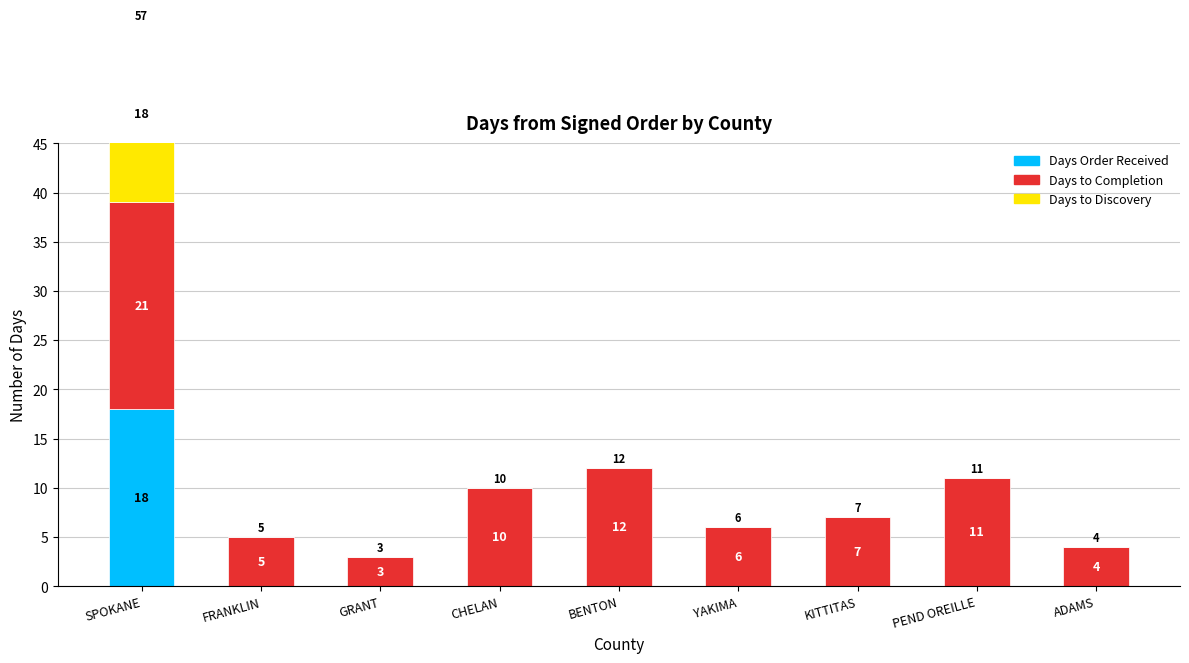

Reading left to right, transcribe all the data shown in this chart.

Days Order Received: SPOKANE=18	FRANKLIN=0	GRANT=0	CHELAN=0	BENTON=0	YAKIMA=0	KITTITAS=0	PEND OREILLE=0	ADAMS=0
Days to Completion: SPOKANE=21	FRANKLIN=5	GRANT=3	CHELAN=10	BENTON=12	YAKIMA=6	KITTITAS=7	PEND OREILLE=11	ADAMS=4
Days to Discovery: SPOKANE=18	FRANKLIN=0	GRANT=0	CHELAN=0	BENTON=0	YAKIMA=0	KITTITAS=0	PEND OREILLE=0	ADAMS=0